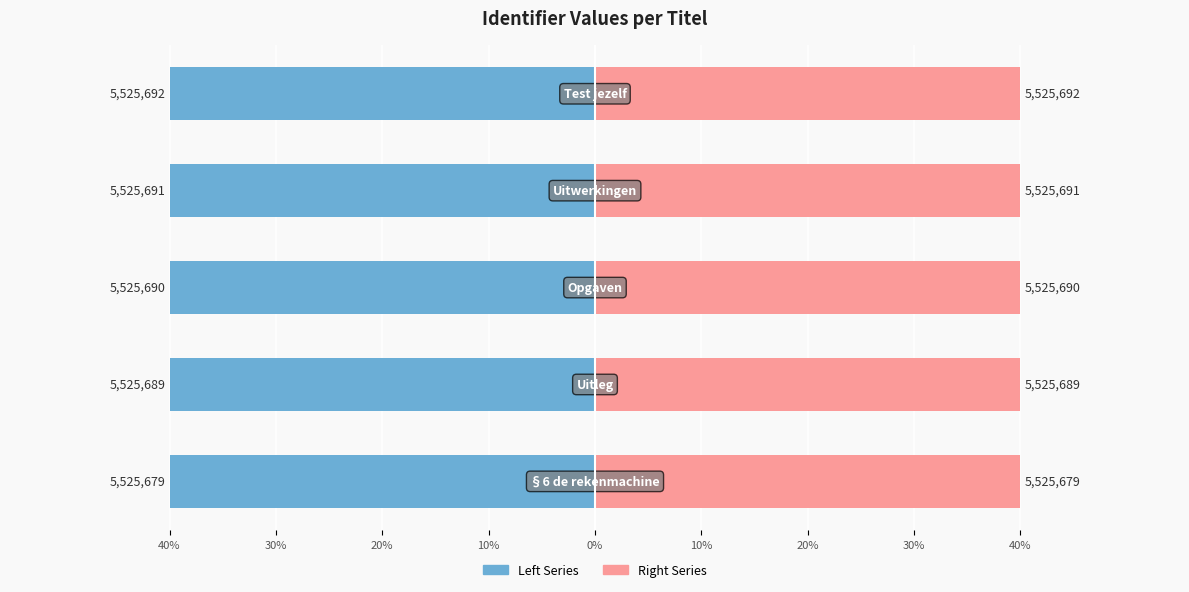

Does the chart contain any negative values?

Yes